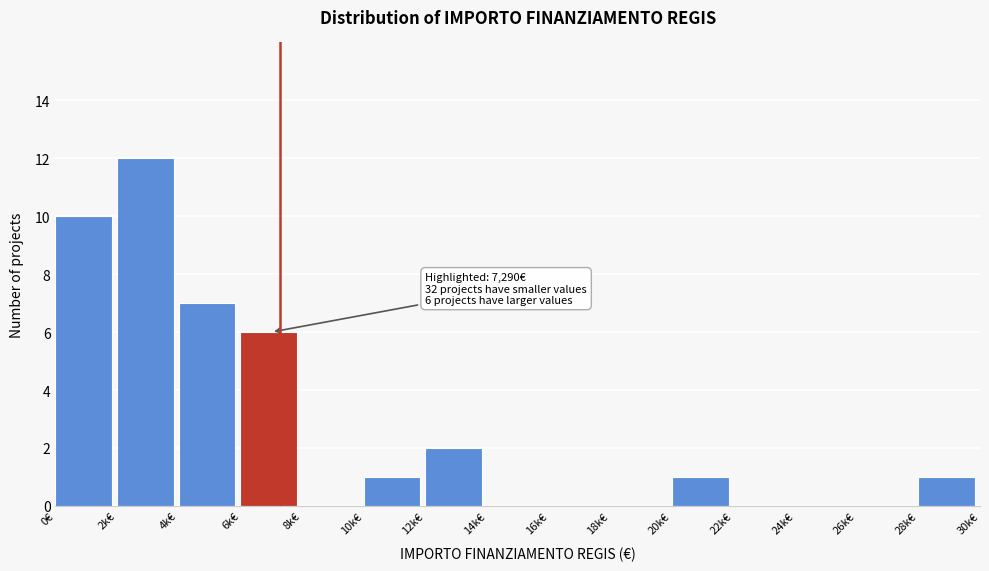

Reading right to left, transcribe all the data shown in this chart.

28k€=1	26k€=0	24k€=0	22k€=0	20k€=1	18k€=0	16k€=0	14k€=0	12k€=2	10k€=1	8k€=0	6k€=6	4k€=7	2k€=12	0€=10